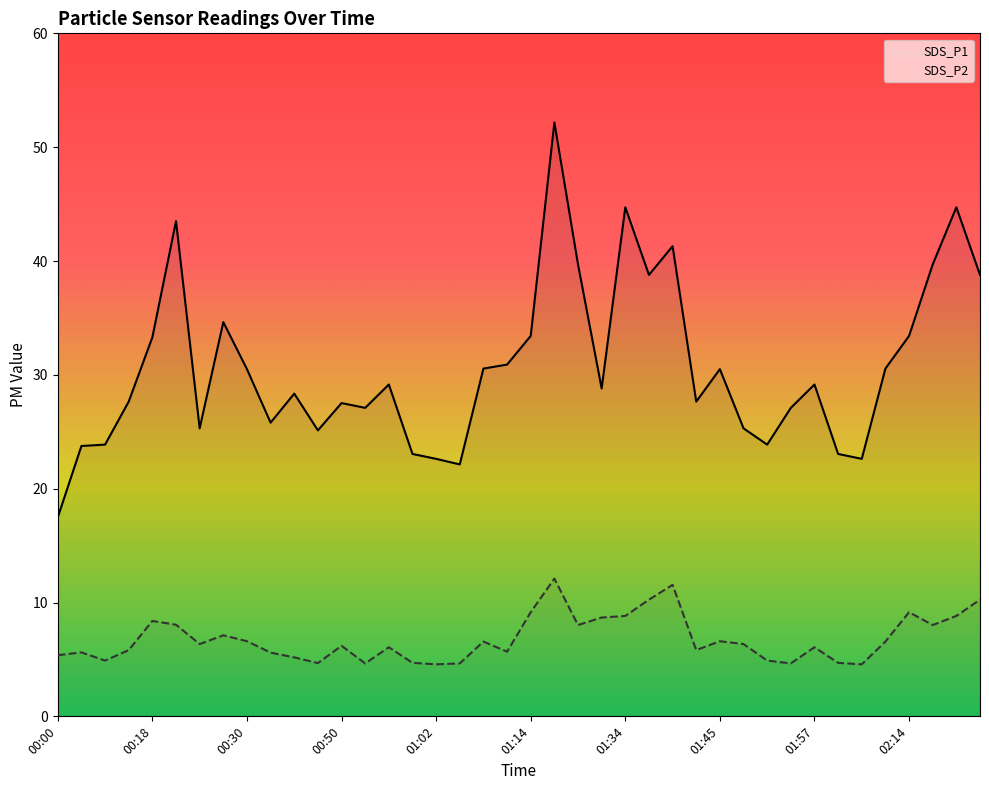

How many interior local valleys does the SDS_P2 series have?

11